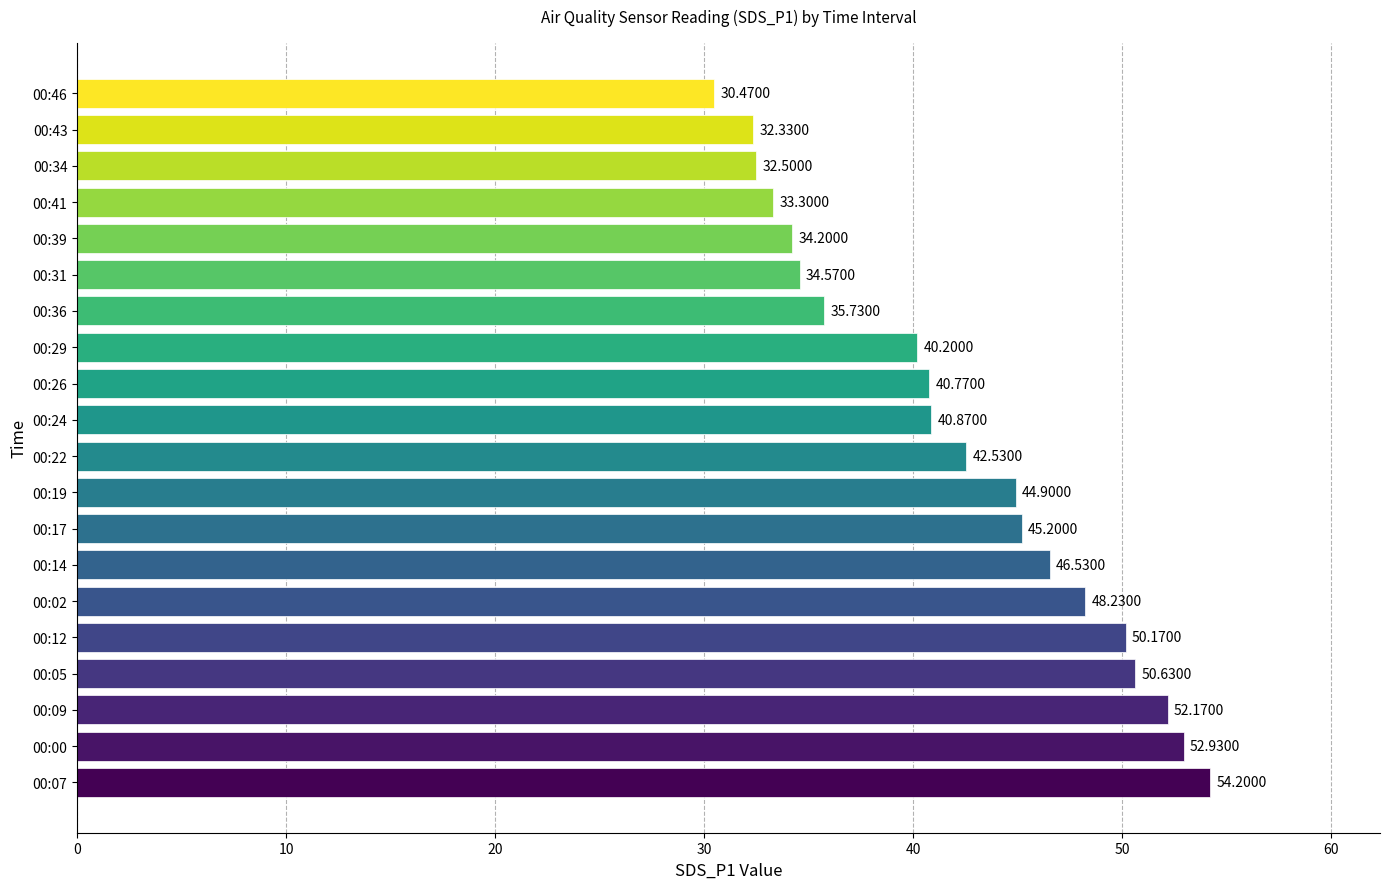

Rank the categories by value from highest to lowest.

00:07, 00:00, 00:09, 00:05, 00:12, 00:02, 00:14, 00:17, 00:19, 00:22, 00:24, 00:26, 00:29, 00:36, 00:31, 00:39, 00:41, 00:34, 00:43, 00:46